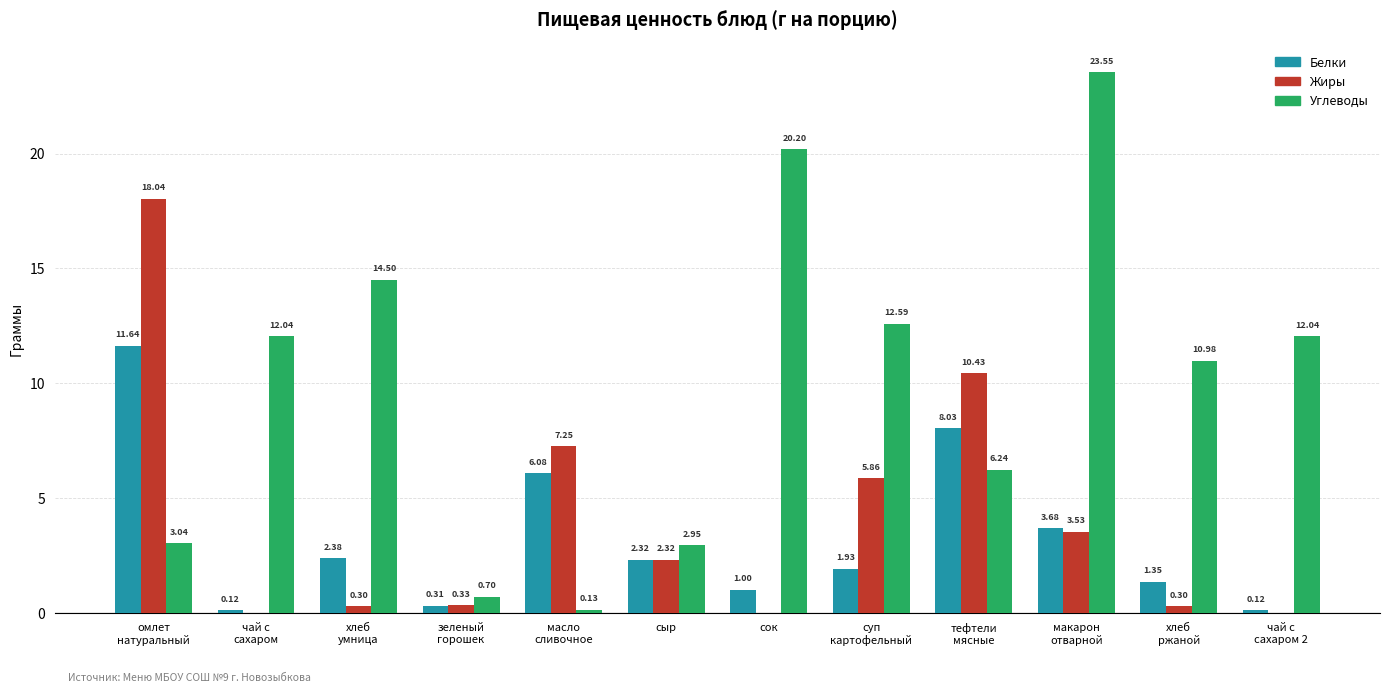

Which series has the largest total across all categories?

Углеводы